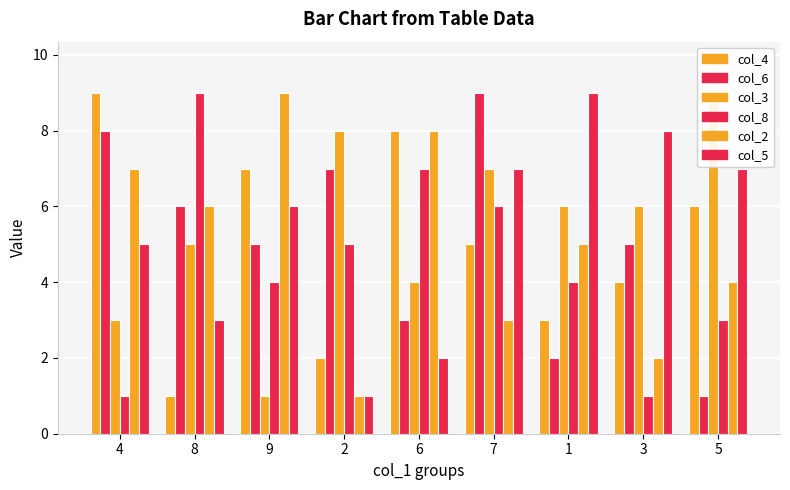

What is the spread (max minus min) of values at 6?

6